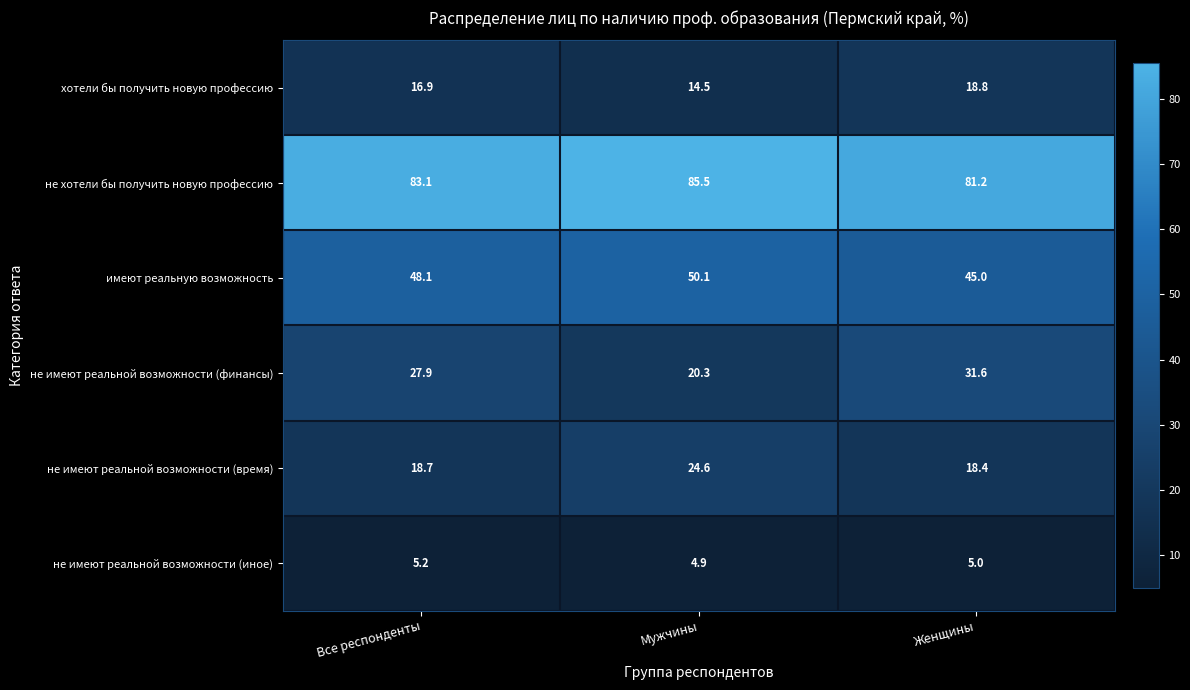

Reading right to left, what are all the values shown in this chart?

хотели бы получить новую профессию: 18.8	14.5	16.9
не хотели бы получить новую профессию: 81.2	85.5	83.1
имеют реальную возможность: 45.0	50.1	48.1
не имеют реальной возможности (финансы): 31.6	20.3	27.9
не имеют реальной возможности (время): 18.4	24.6	18.7
не имеют реальной возможности (иное): 5.0	4.9	5.2